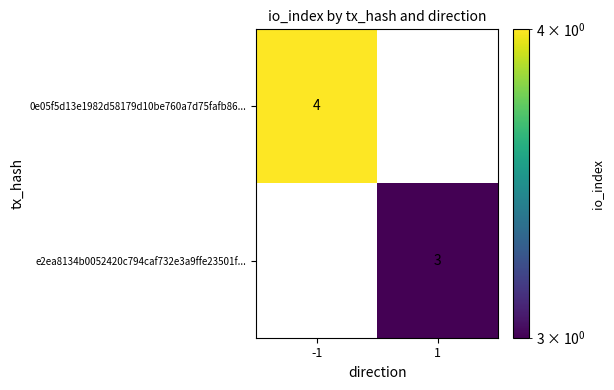

Count the number of categories in the chart.

2